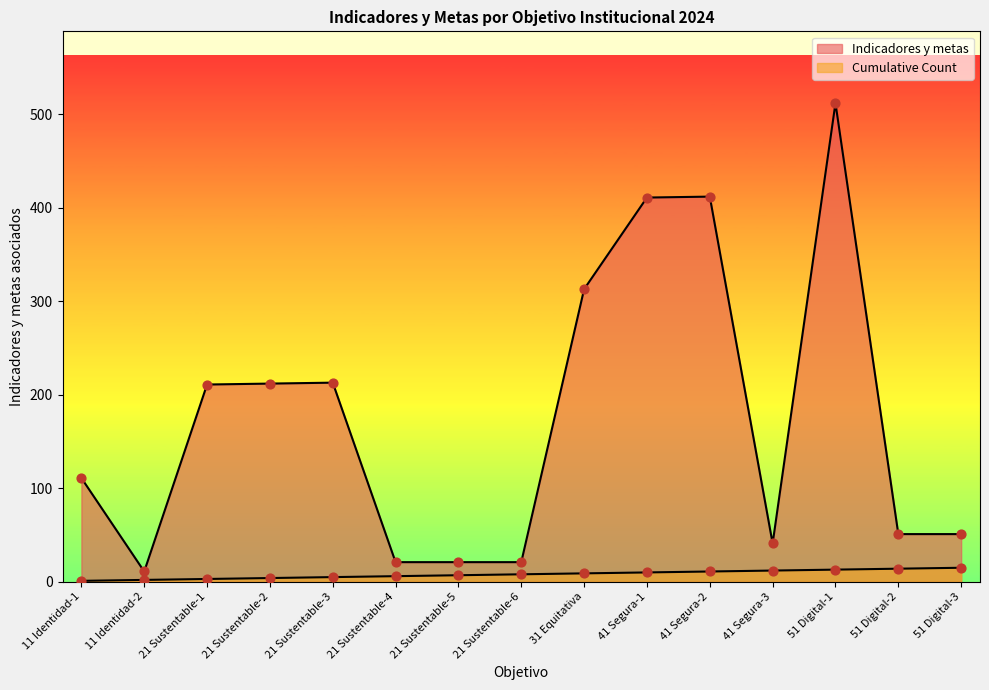

Which series contains the lowest Y value?

Cumulative Count